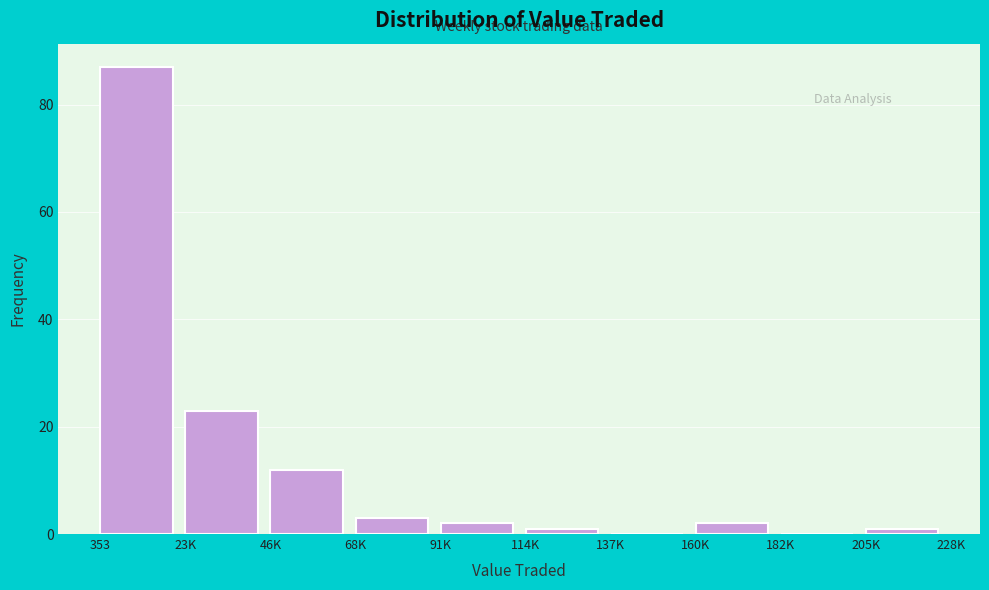

Reading left to right, list all the values displayed in this chart.

353=87	23K=23	46K=12	68K=3	91K=2	114K=1	137K=0	160K=2	182K=0	205K=1